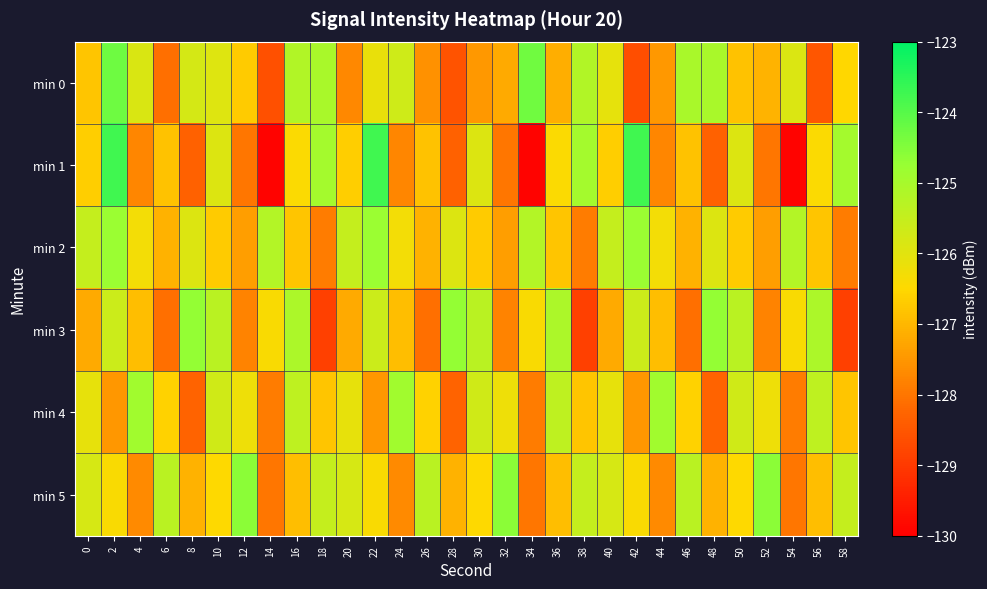

At which category is the sum across all series the highest?

2